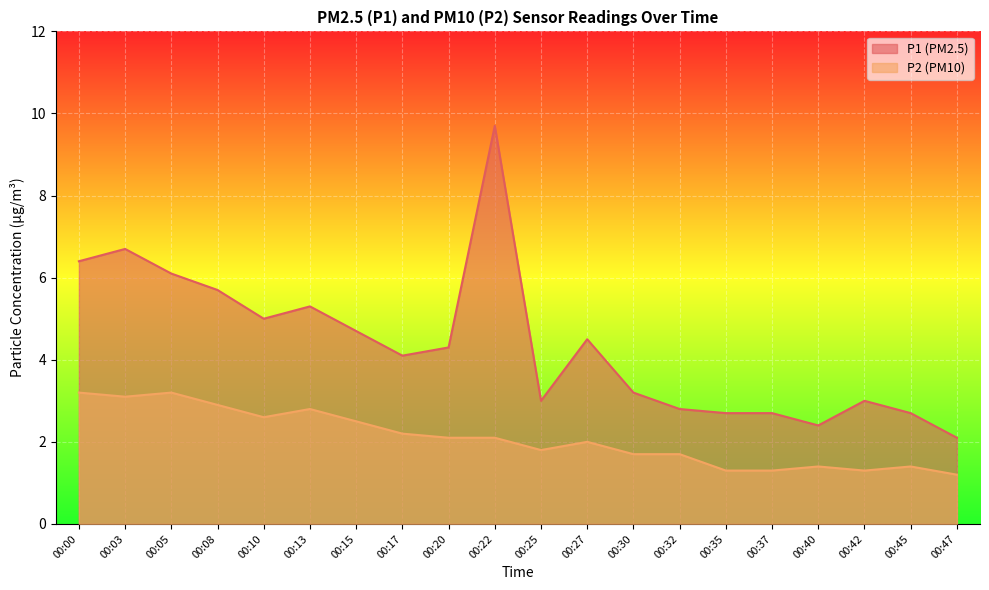

What is the sum of the P2 values at 00:47 and 00:13?

4.0